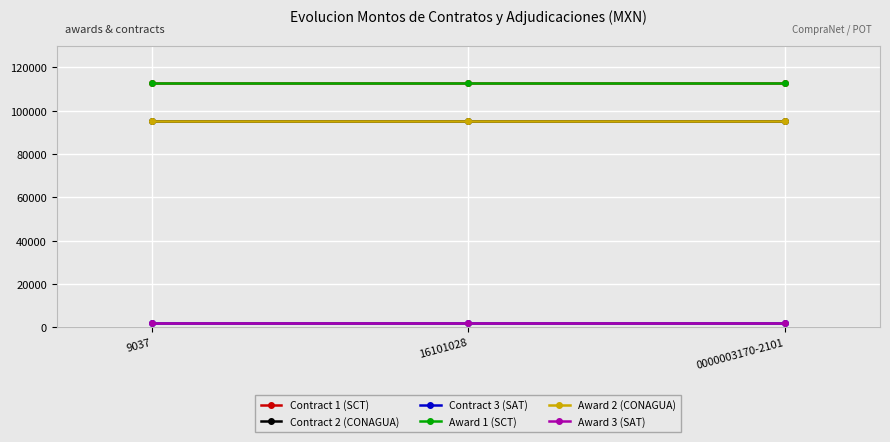

What is the sum of all Award 3 (SAT) values?

5782.2